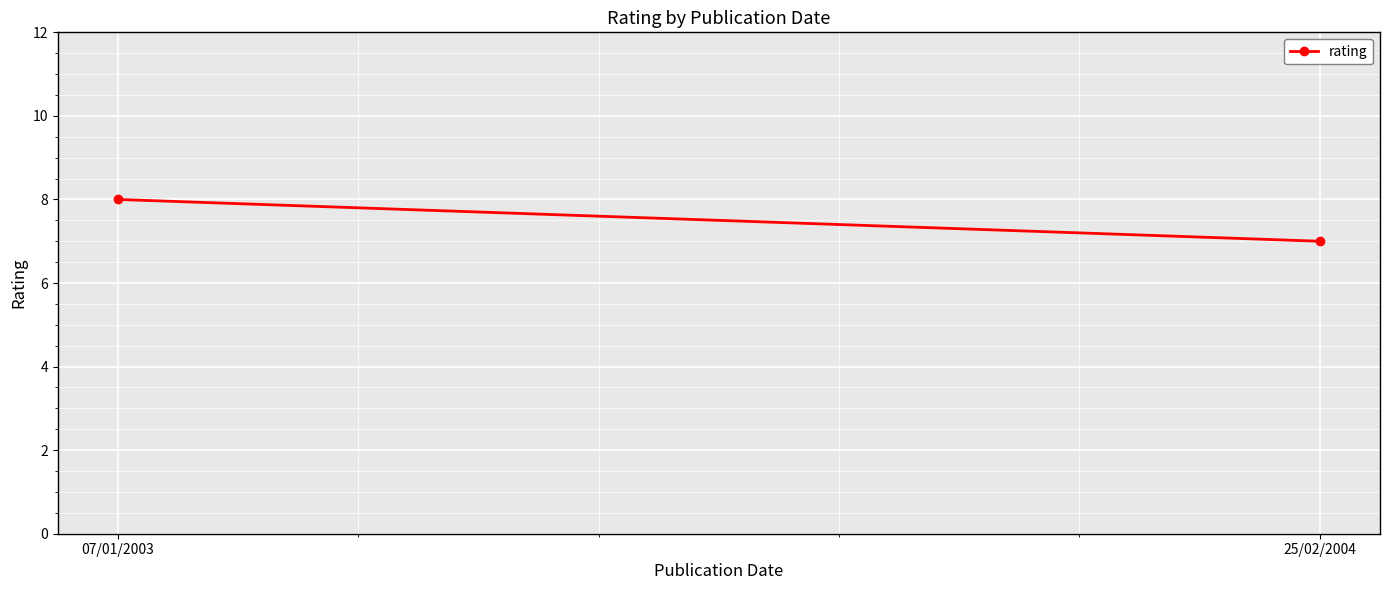

Reading left to right, list all the values displayed in this chart.

8	7